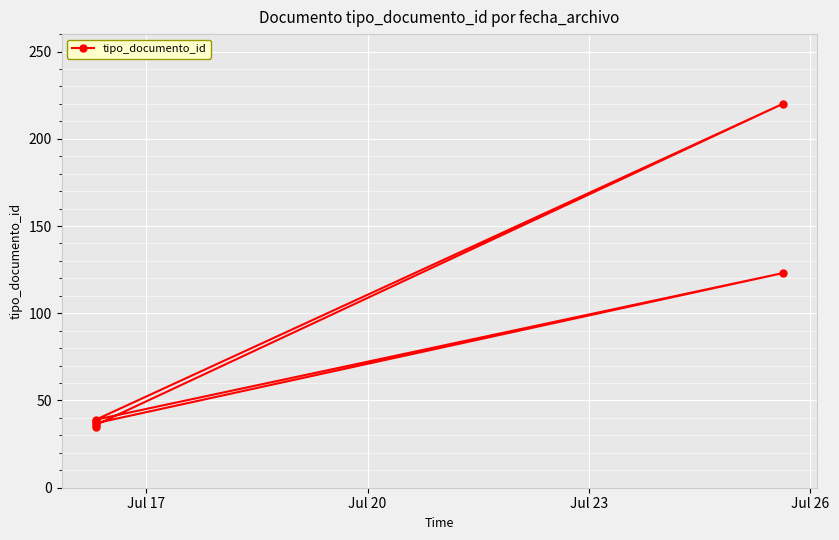

How many points are higher than both their immediate neighbors (excluding endpoints)?

3